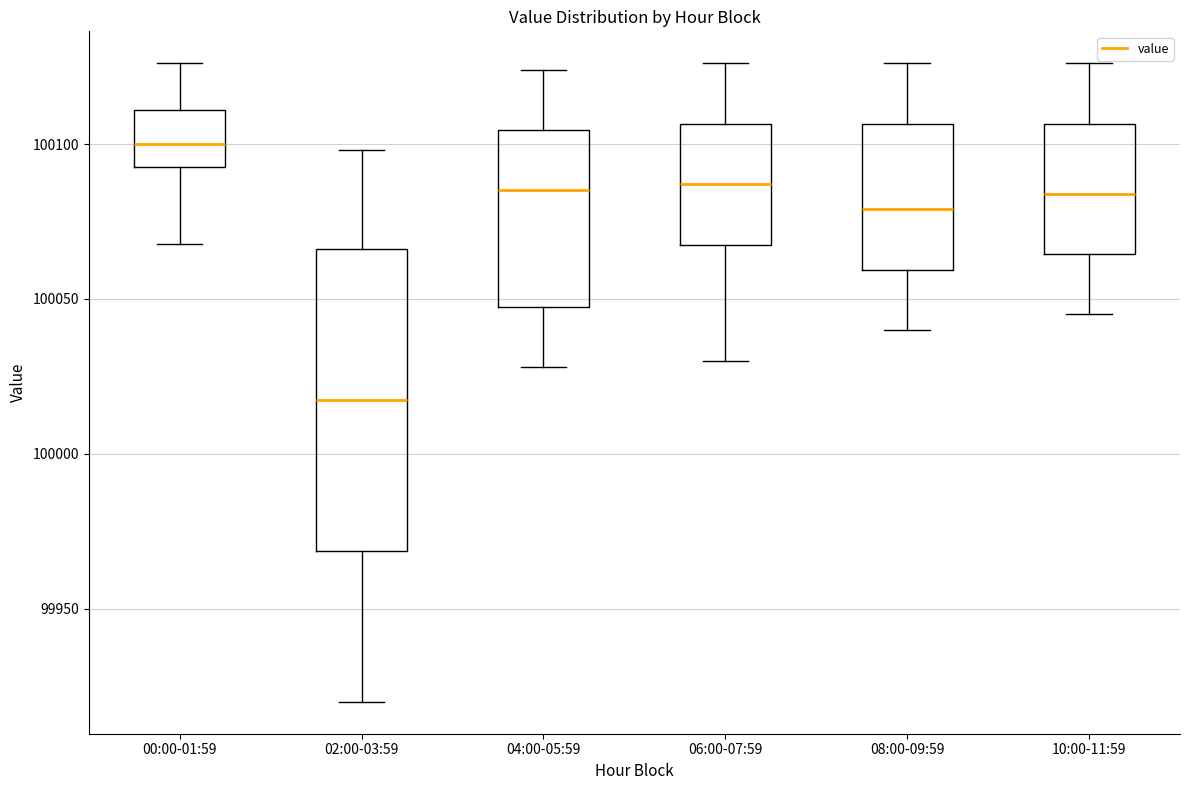

Reading left to right, transcribe this box plot: for each box, give where its median line is, the range the box spans, and where its two whiskers end, as read against the y-axis. The values are not printed on the chart, so give them approximately, as read against the axis.

00:00-01:59: median 100100, box 100095 to 100110, whiskers 100070 to 100125
02:00-03:59: median 100020, box 99970 to 100065, whiskers 99920 to 100100
04:00-05:59: median 100085, box 100050 to 100105, whiskers 100030 to 100125
06:00-07:59: median 100085, box 100070 to 100105, whiskers 100030 to 100125
08:00-09:59: median 100080, box 100060 to 100105, whiskers 100040 to 100125
10:00-11:59: median 100085, box 100065 to 100105, whiskers 100045 to 100125